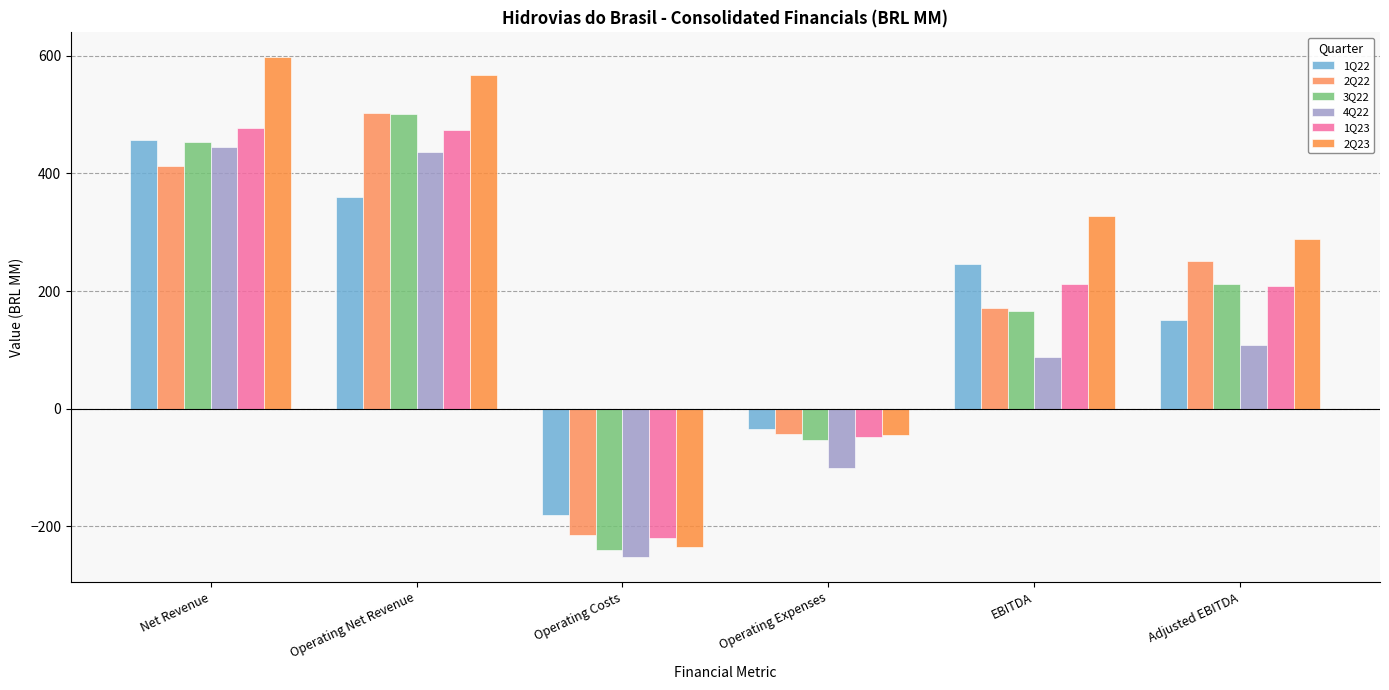

What is the average value of the 1Q23 series?

183.8